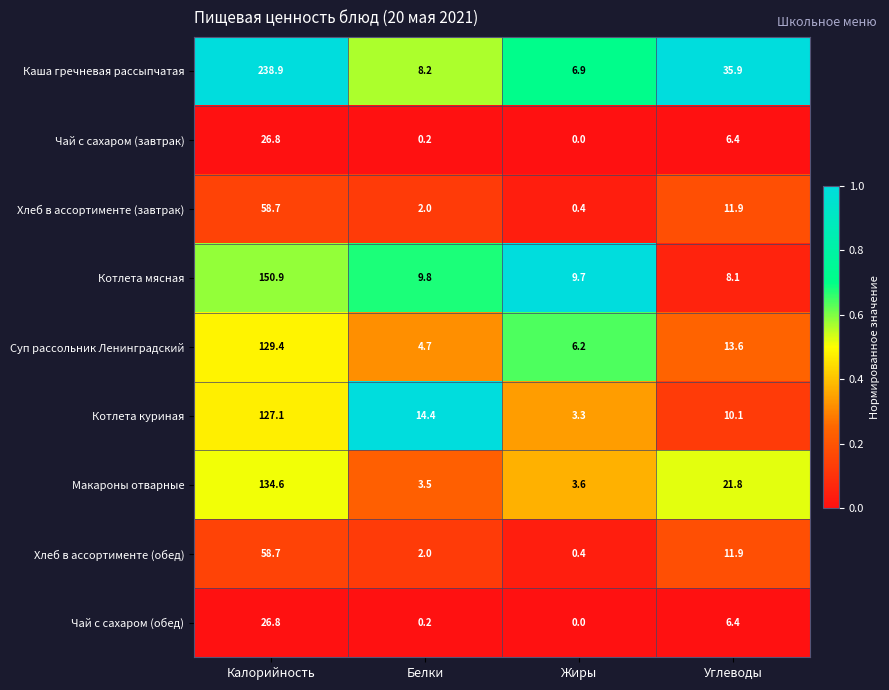

Is it true that Суп рассольник Ленинградский equals 6.2 at Жиры?

True